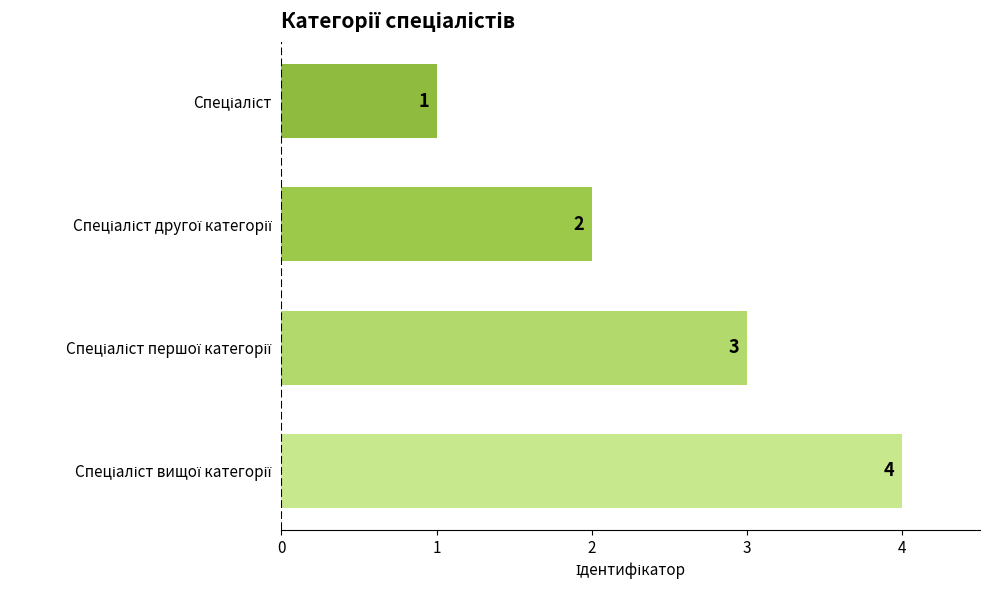

What is the greatest value displayed?

4